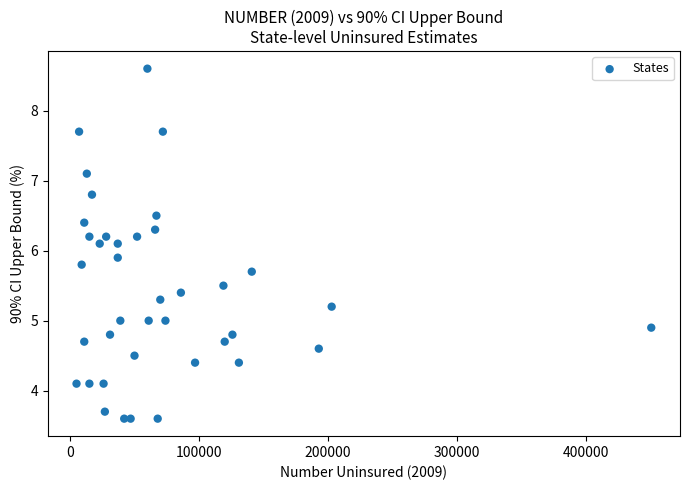

What is the range of Y values (max minus min)?

5.0